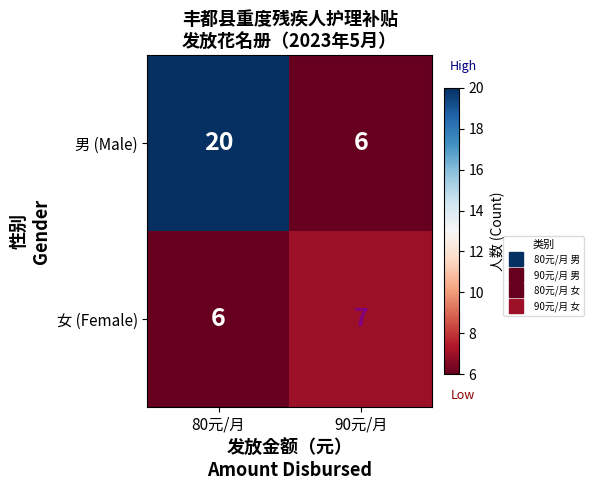

Which series has the largest total across all categories?

男 (Male)